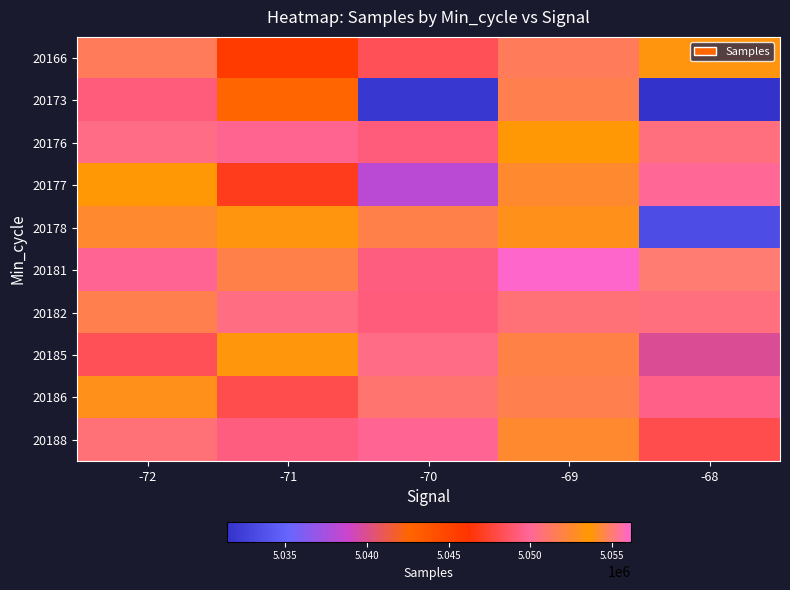

How many data points does each series have?

5